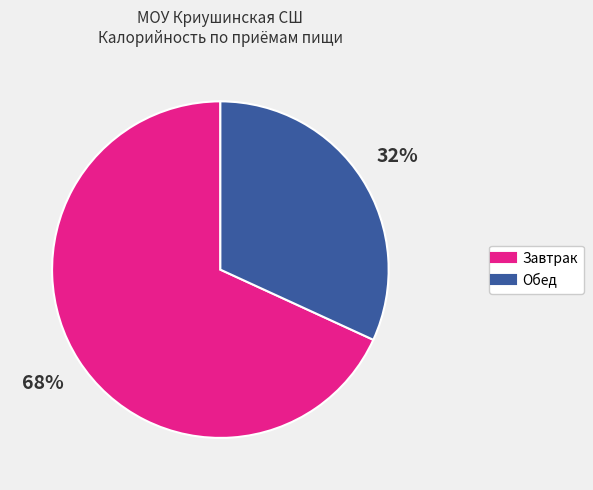

To the nearest percent, what is the difference between the largest and smallest slice percentages?

36%